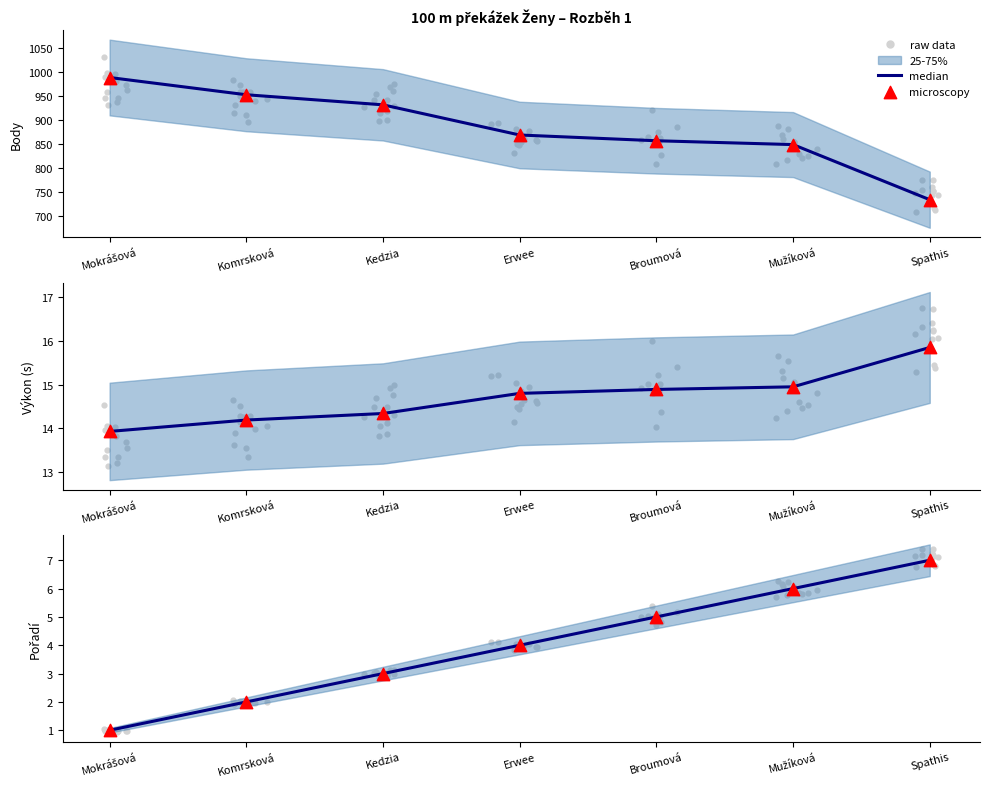

What is the total value across all series at Spathis?

14